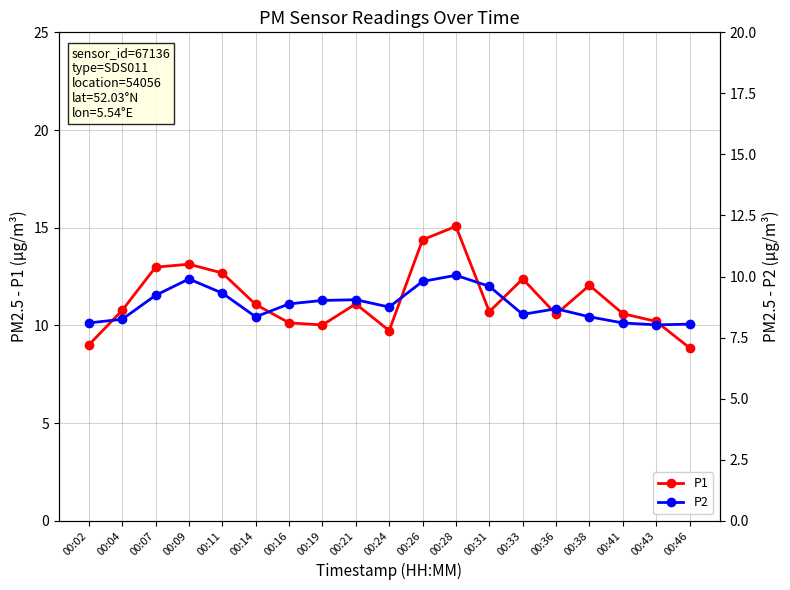

What are all the series names shown in the legend?

P1, P2